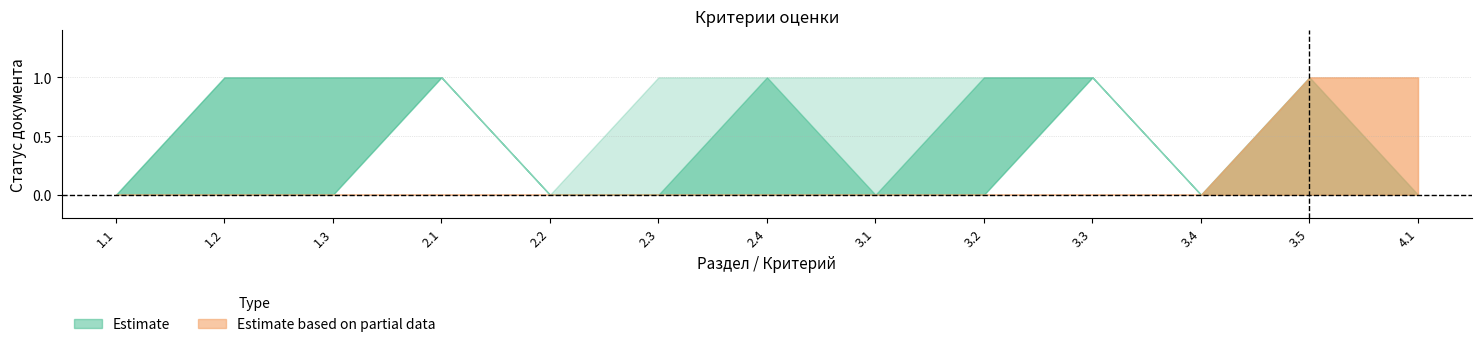

Count the Partial_upper values in the range 0 to 1.

13